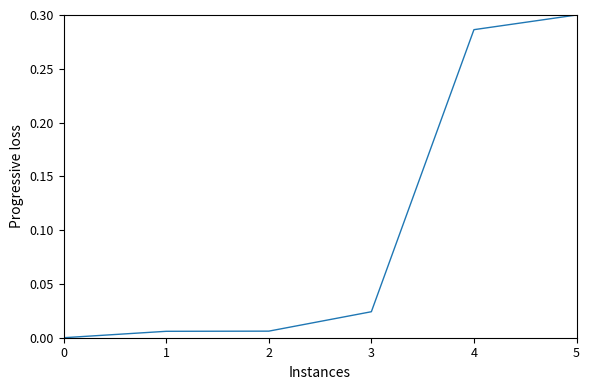

At which category does the chart reach its peak across all series?

5